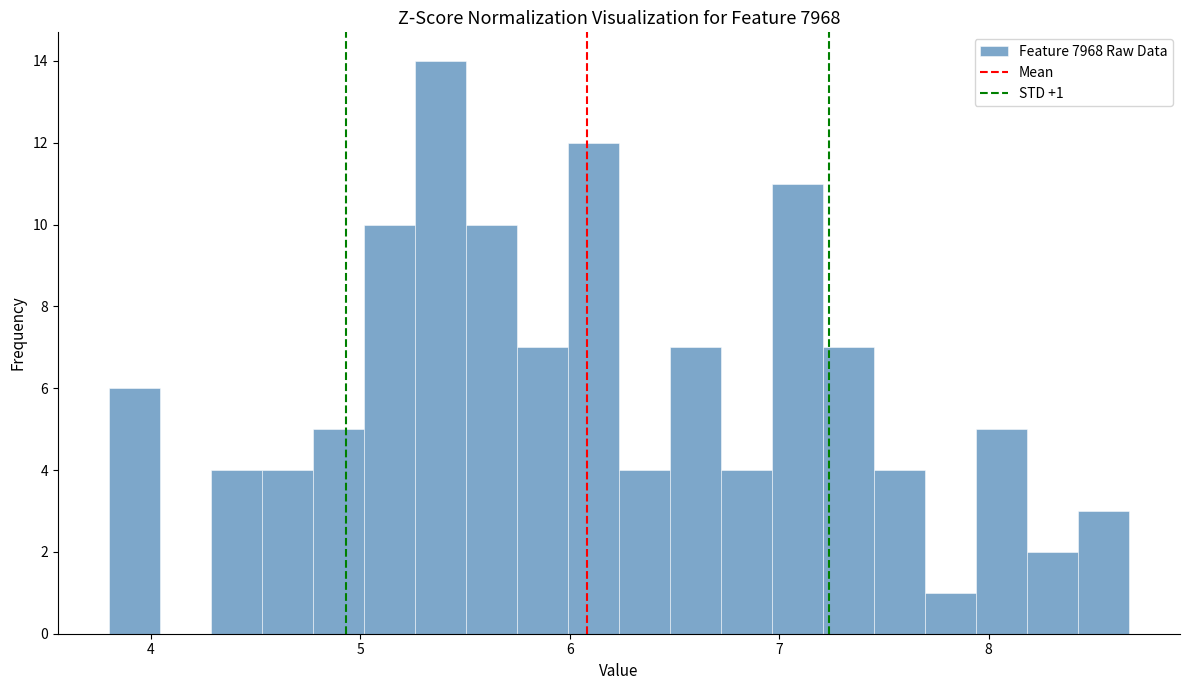

Around what value on the x-axis is the tallest bar? Give the approximate position of its centre, as read against the axis.

5.4